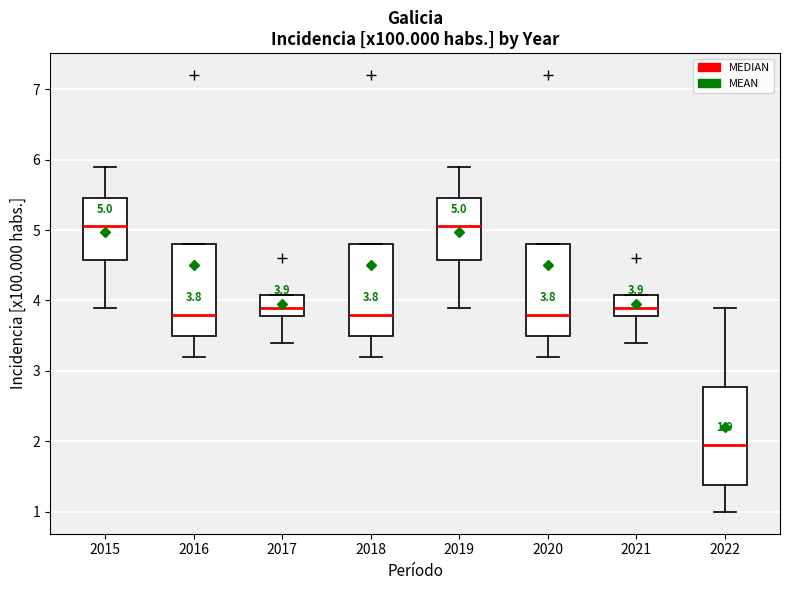

Comparing the boxes themselves (not the whiskers), which one is the tallest?

2022